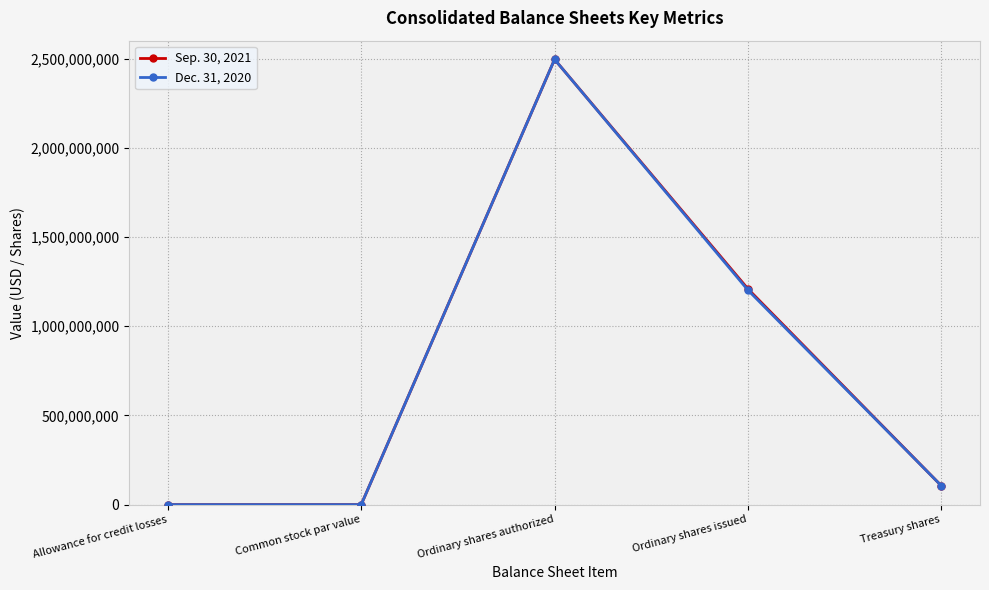

What is the difference between the second highest and second lowest values in the Dec. 31, 2020 series?

1201999874